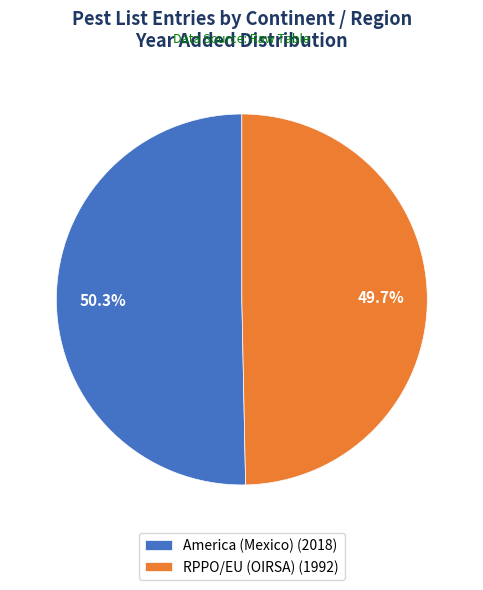

How many slices are in this pie chart?

2